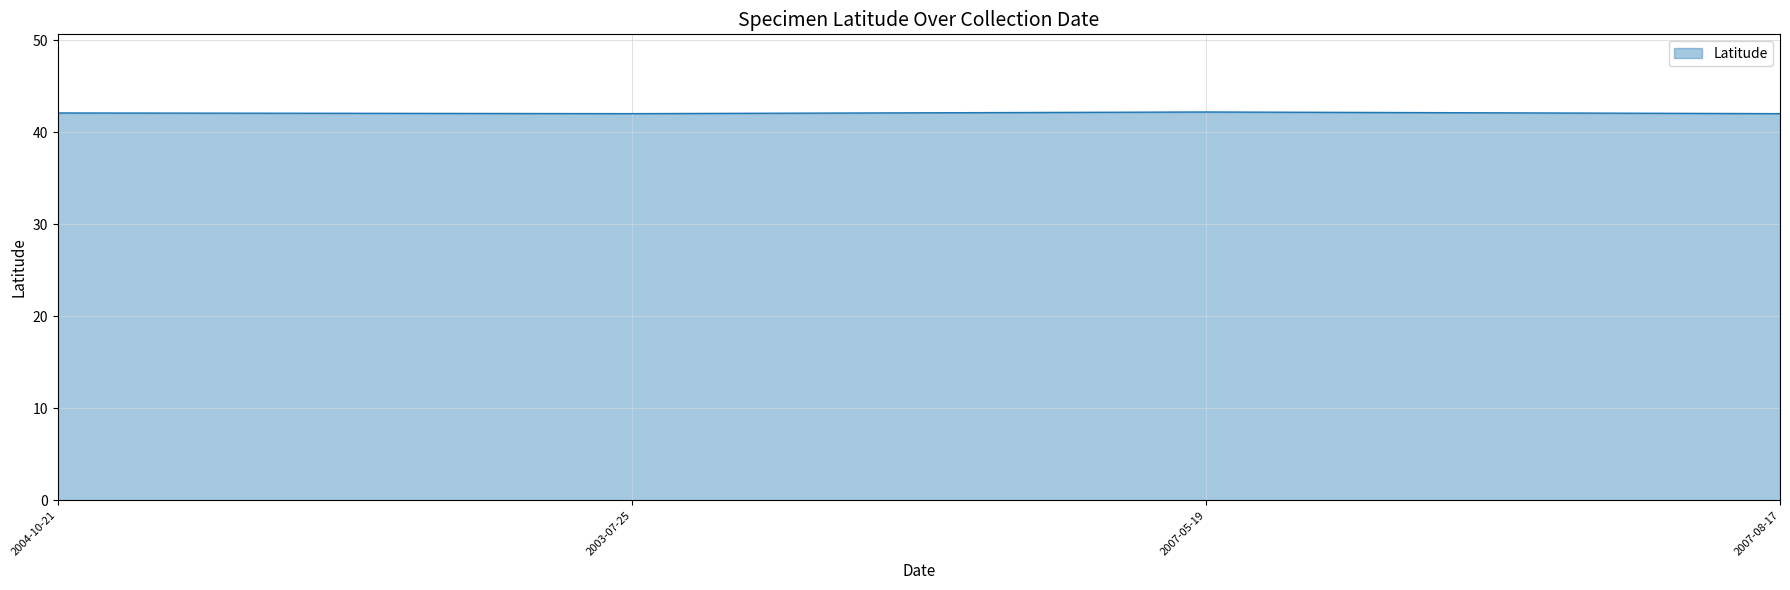

What position from the left is 2003-07-25?

2